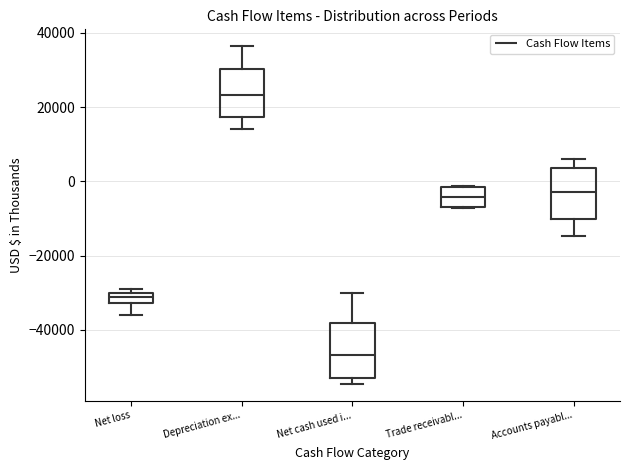

Where is the lower edge of the box for Net loss on the y-axis? The values are not printed on the chart, so give them approximately, as read against the axis.

-32000